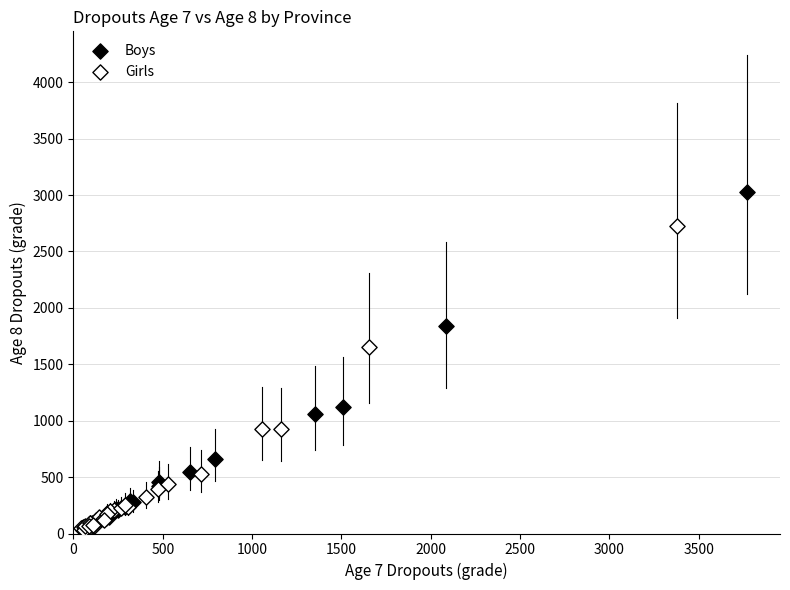

Which series contains the highest Y value?

Boys